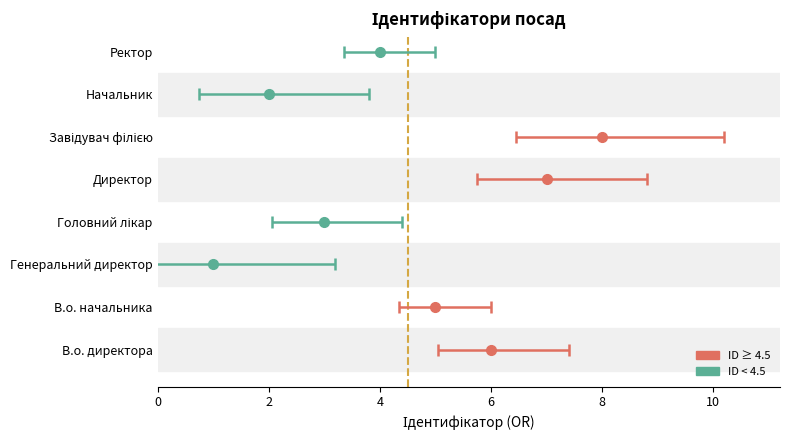

List the labels in order of value, largest first.

Завідувач філією, Директор, В.о. директора, В.о. начальника, Ректор, Головний лікар, Начальник, Генеральний директор